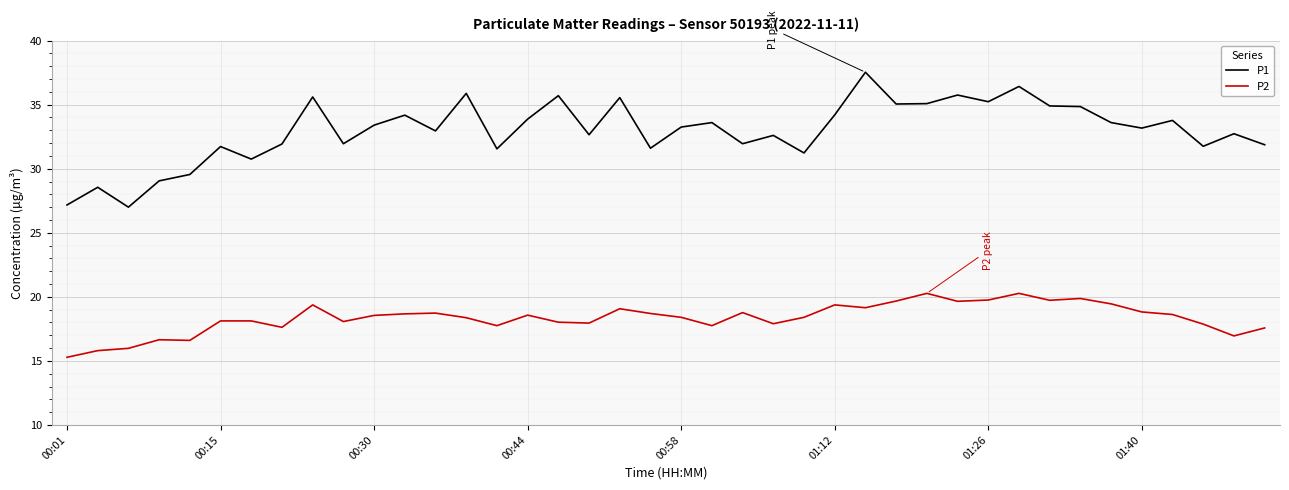

True or false: P1 and P2 intersect in this chart.

False